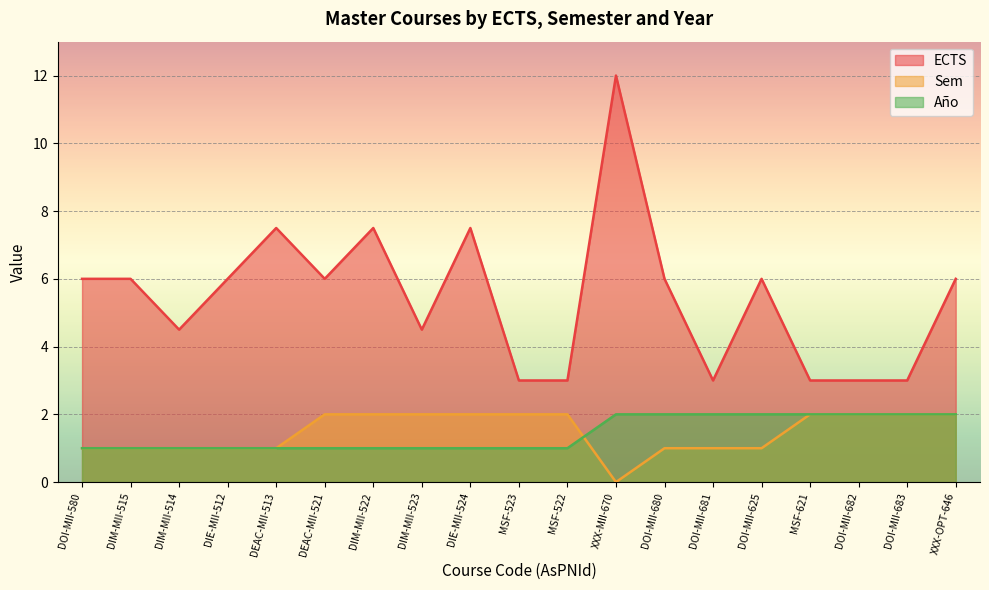

What is the maximum value shown in the chart?

12.0